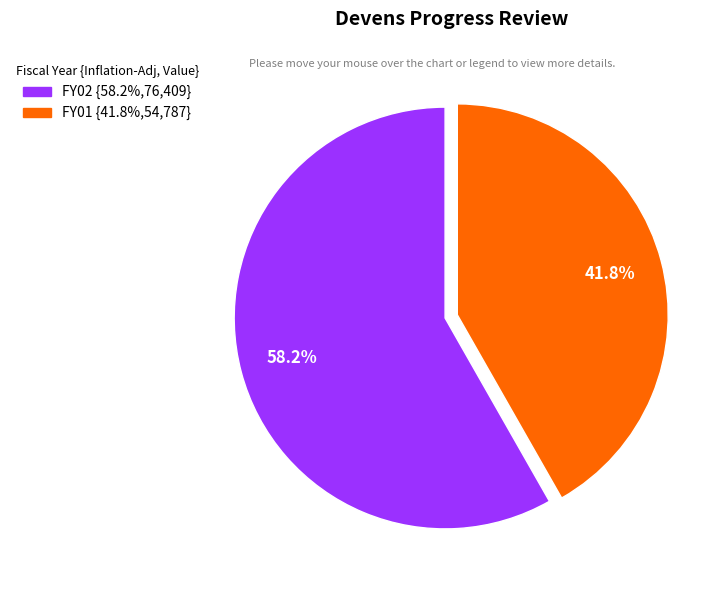

What is the largest slice in the pie chart?

FY02